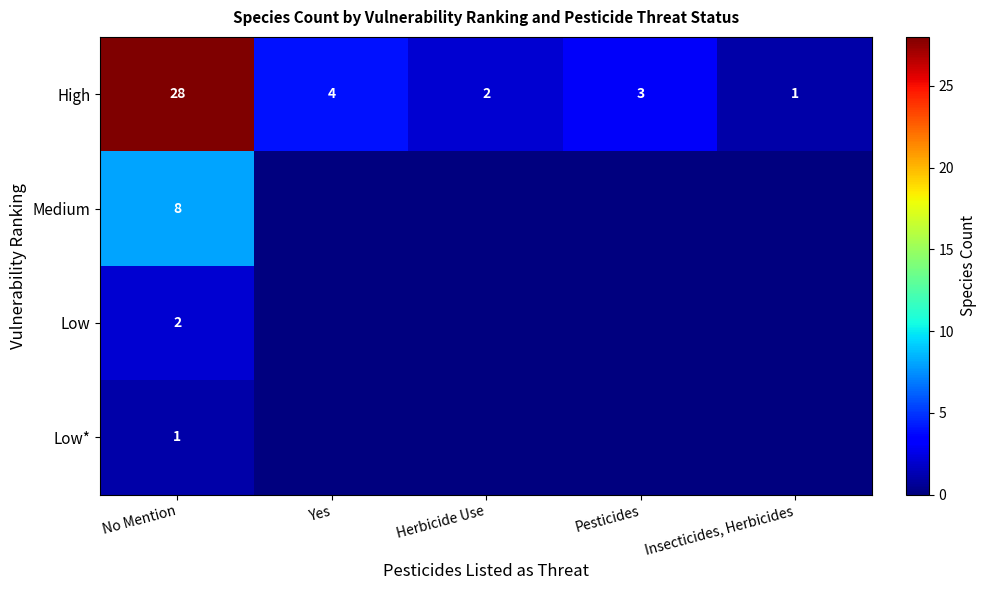

What is the difference between the highest and lowest values at Pesticides?

3